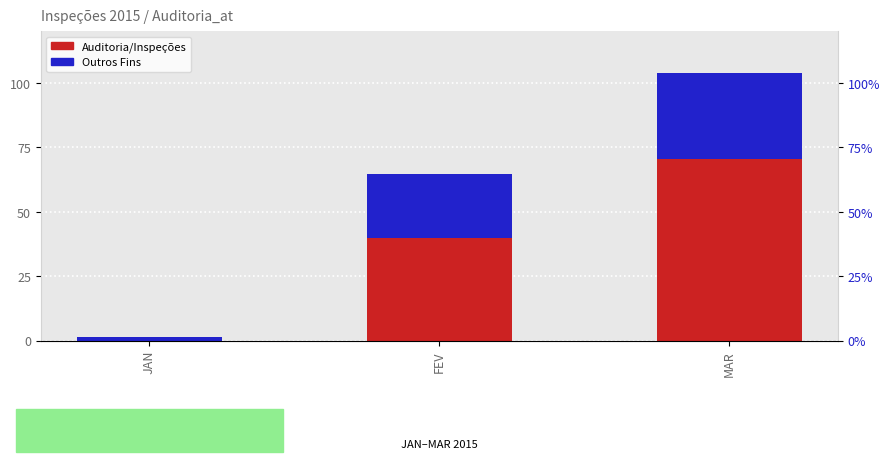

Reading left to right, list all the values displayed in this chart.

Auditoria/Inspeções: 0.0	40.0	70.5
Outros Fins: 1.5	24.5	33.5